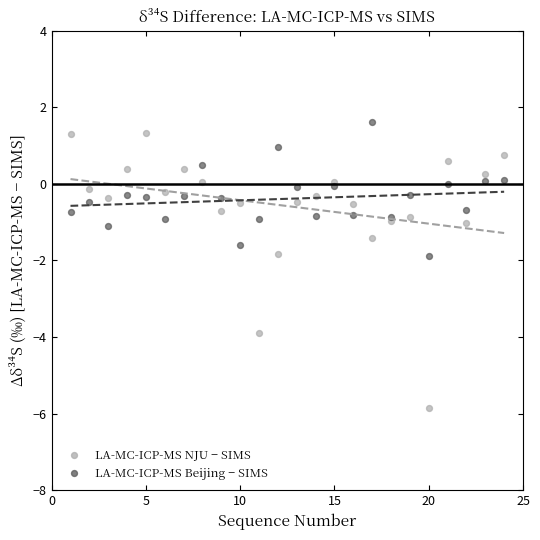

Which series has the largest Y range (max minus min)?

LA-MC-ICP-MS NJU − SIMS